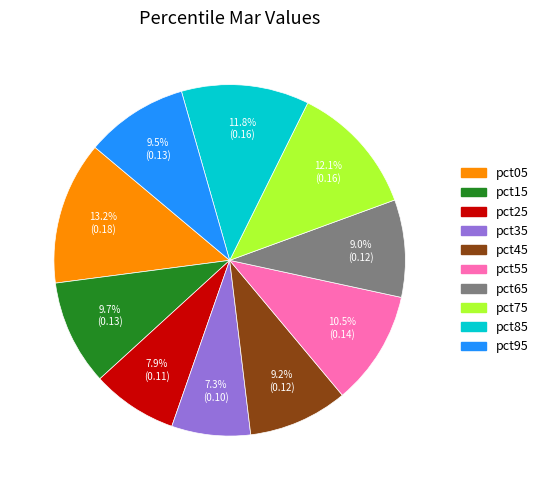

Count the number of slices in the pie.

10